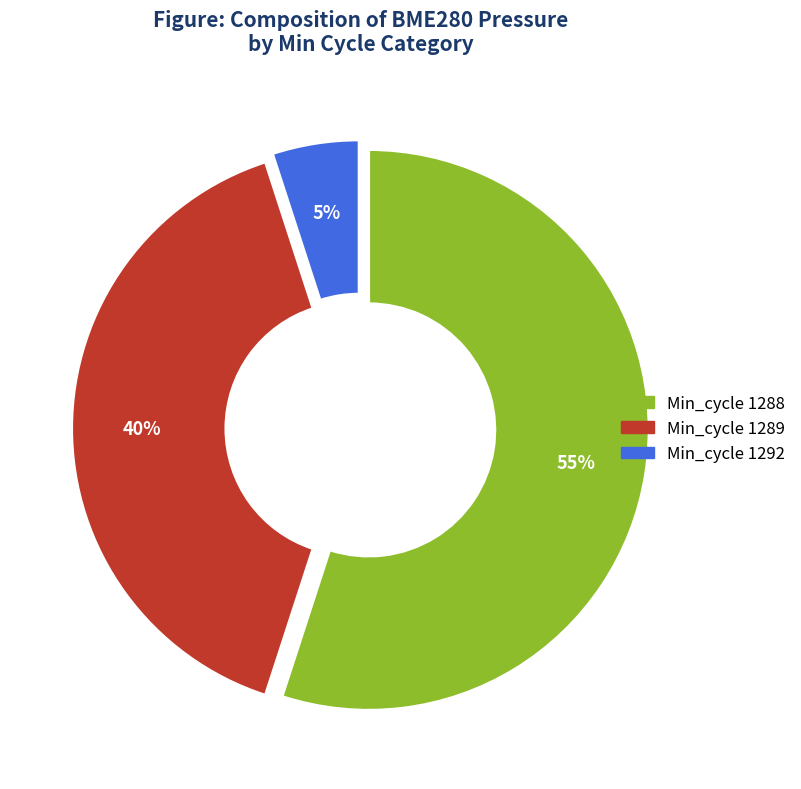

To the nearest percent, what is the difference between the largest and smallest slice percentages?

50%